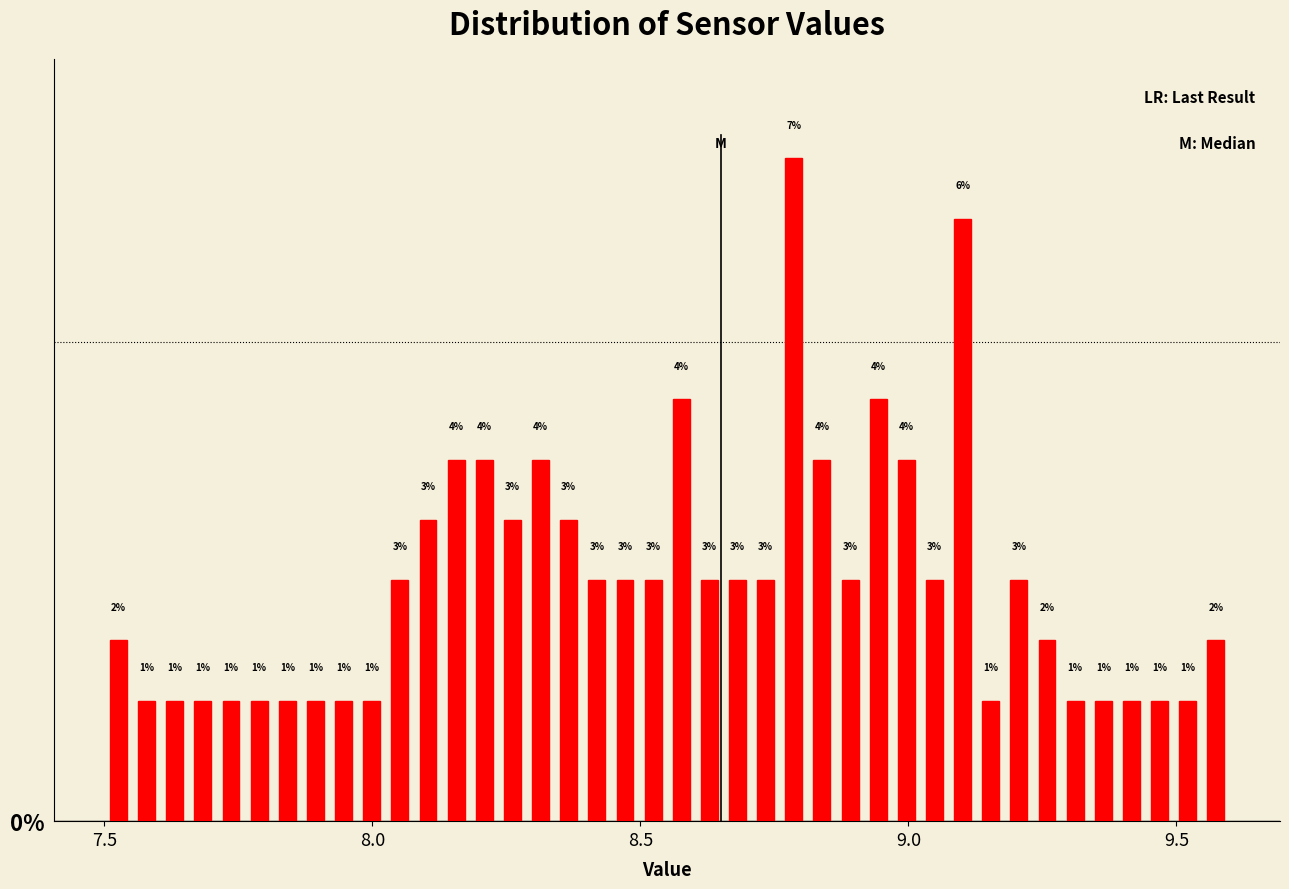

Around what value on the x-axis is the tallest bar? Give the approximate position of its centre, as read against the axis.

8.80